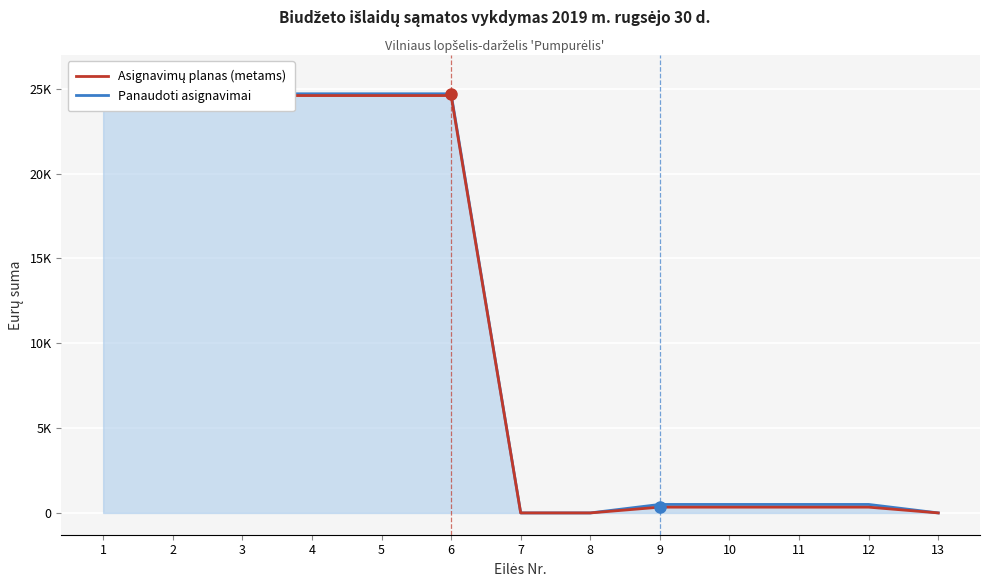

Between 7 and 1, which is larger?

1